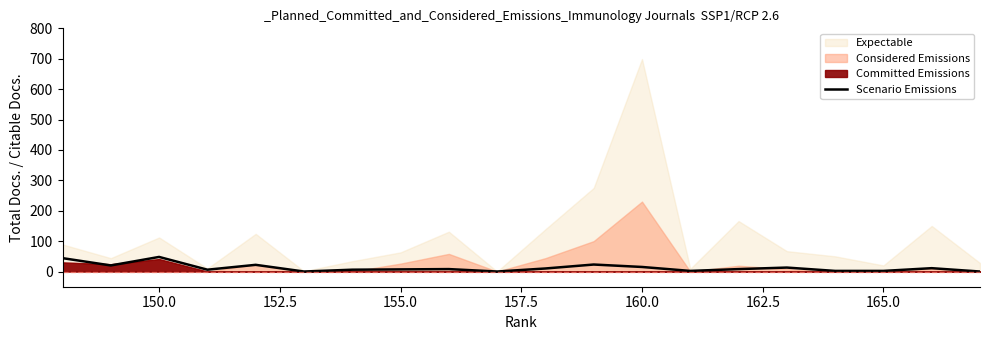

Does the chart display data point markers on the line(s)?

No